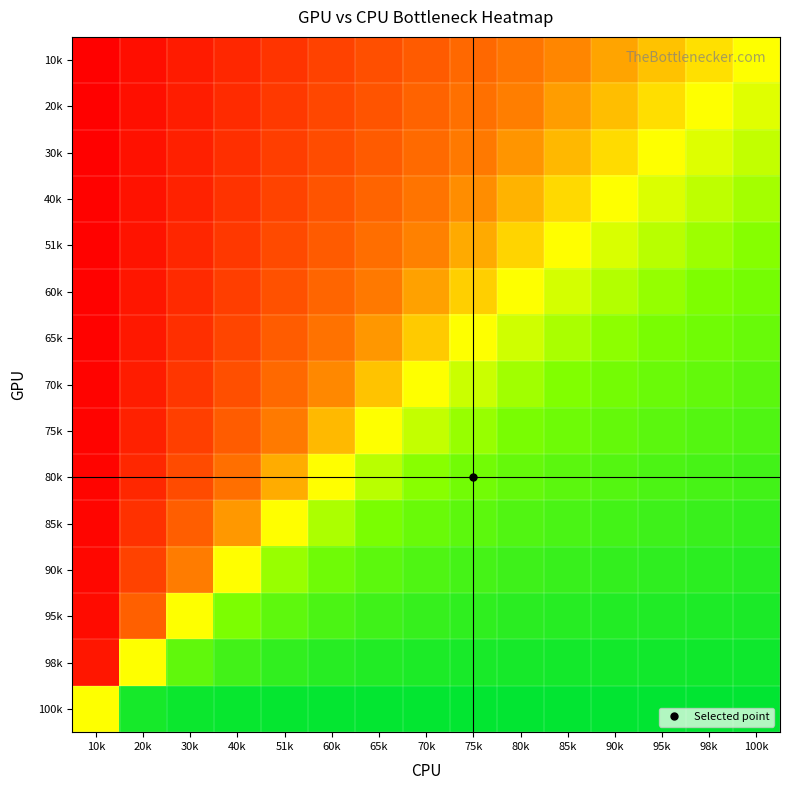

What is the greatest value displayed?

1.0